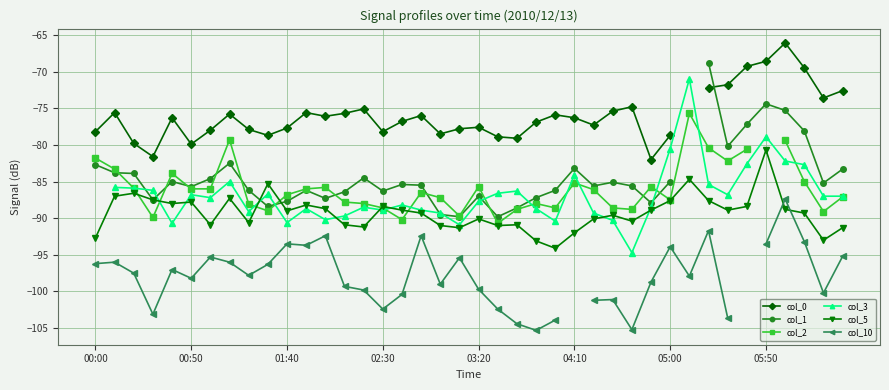

Which series changed the most between 16 and 34?

col_2